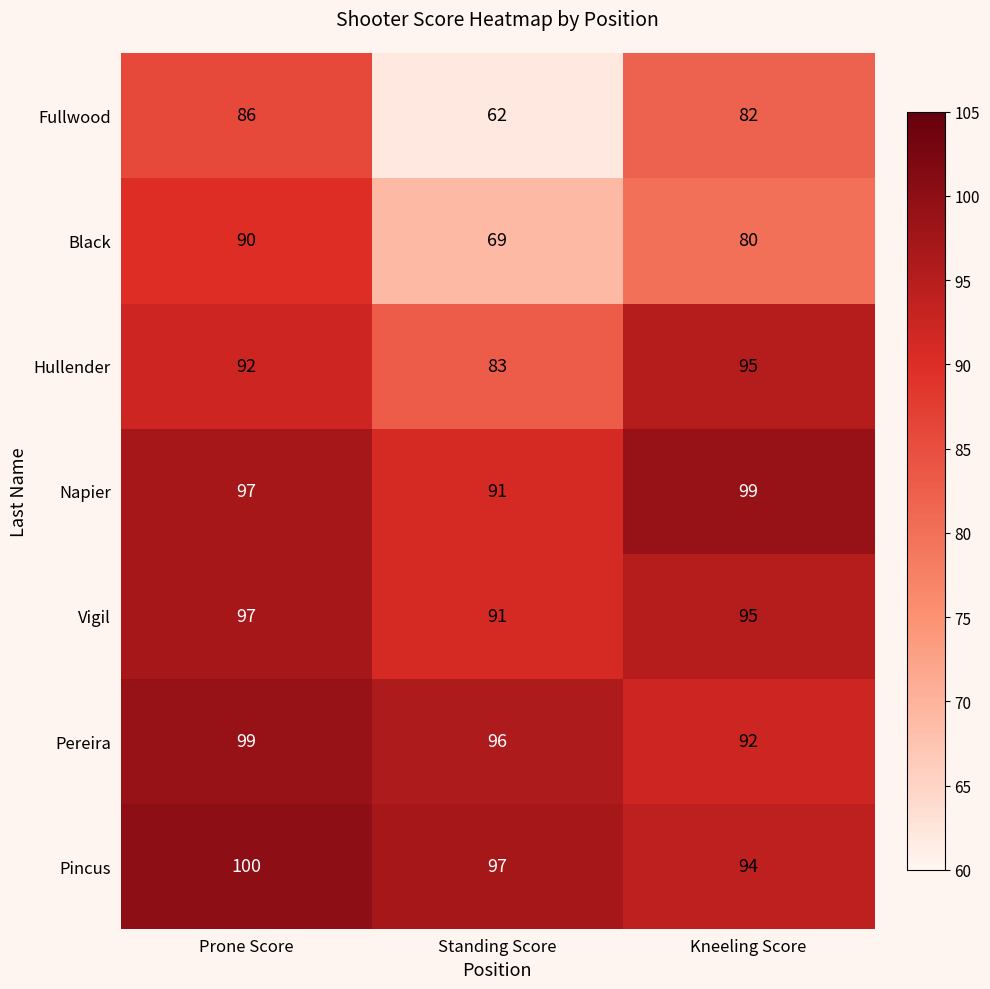

Rank the categories by Black value from lowest to highest.

Standing Score, Kneeling Score, Prone Score